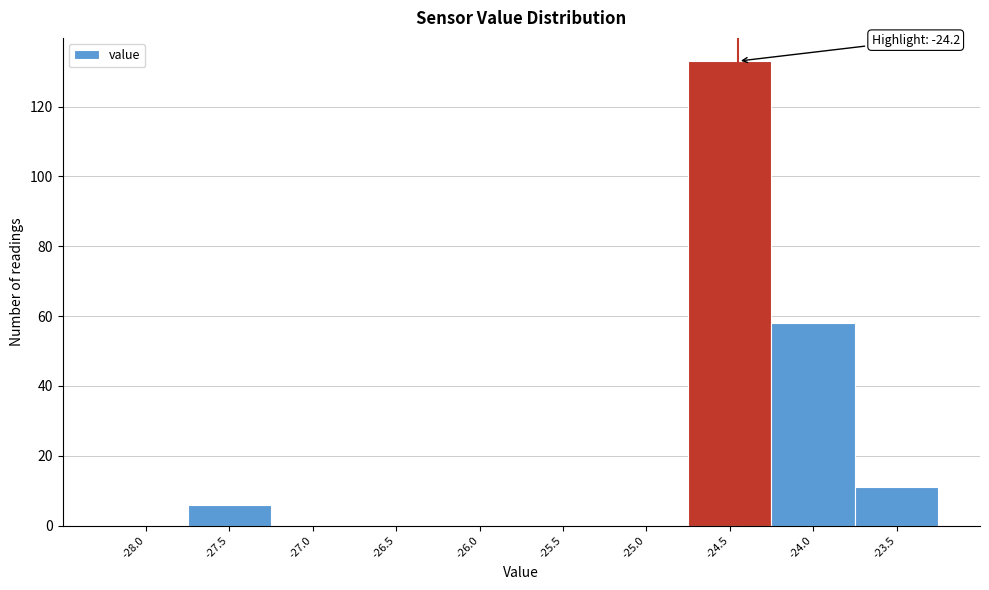

Reading left to right, extract all data points from this chart.

-28.0=0	-27.5=6	-27.0=0	-26.5=0	-26.0=0	-25.5=0	-25.0=0	-24.5=133	-24.0=58	-23.5=11